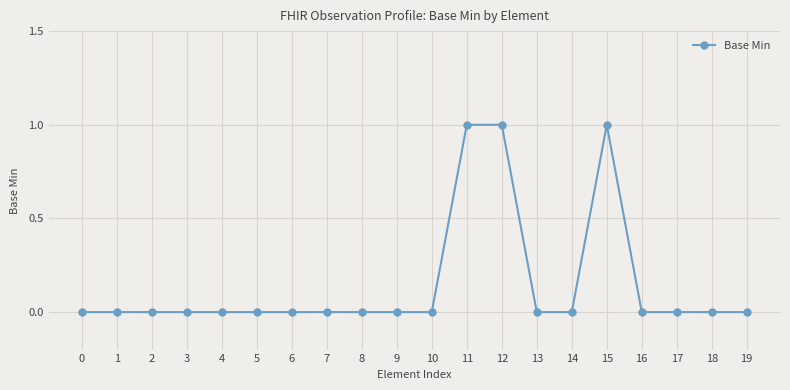

The chart shows a value of 0 at 6. True or false?

True